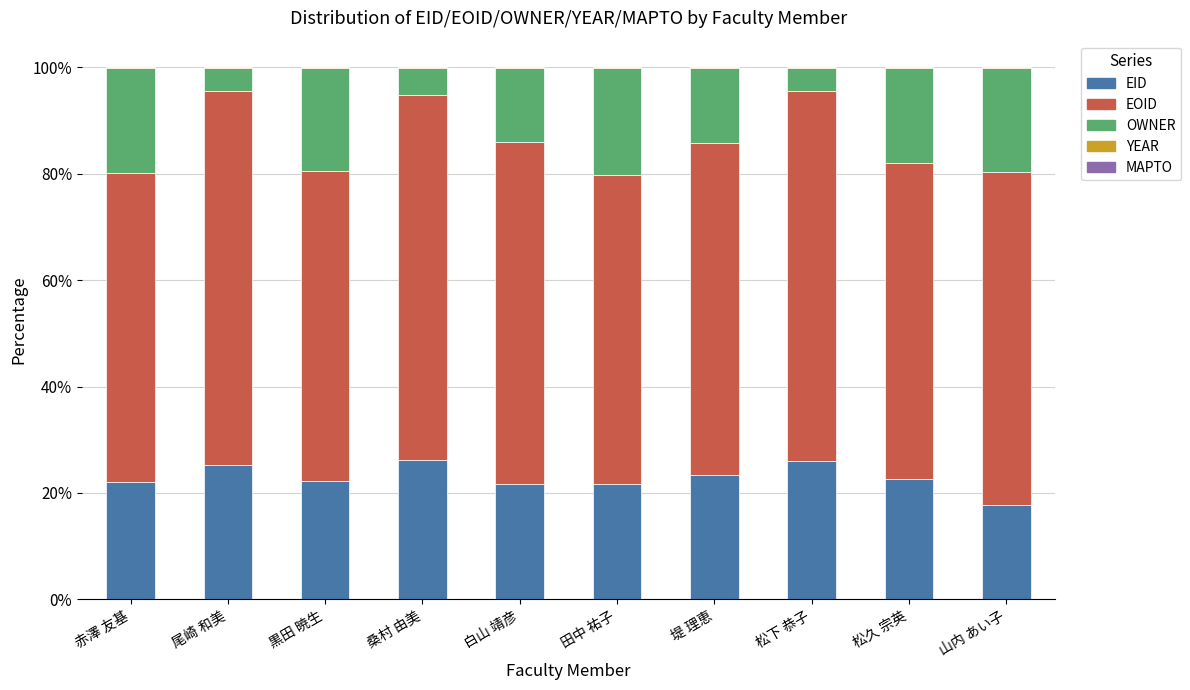

Are the bars horizontal?

No